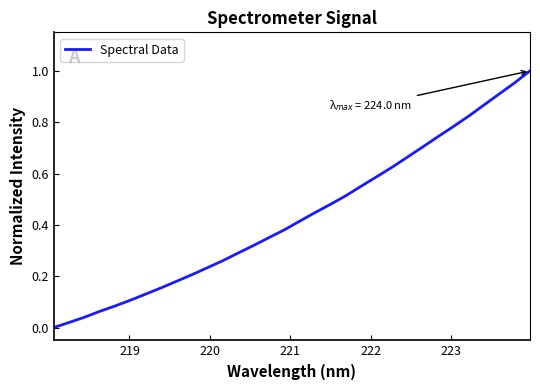

How many lines are shown in the chart?

1